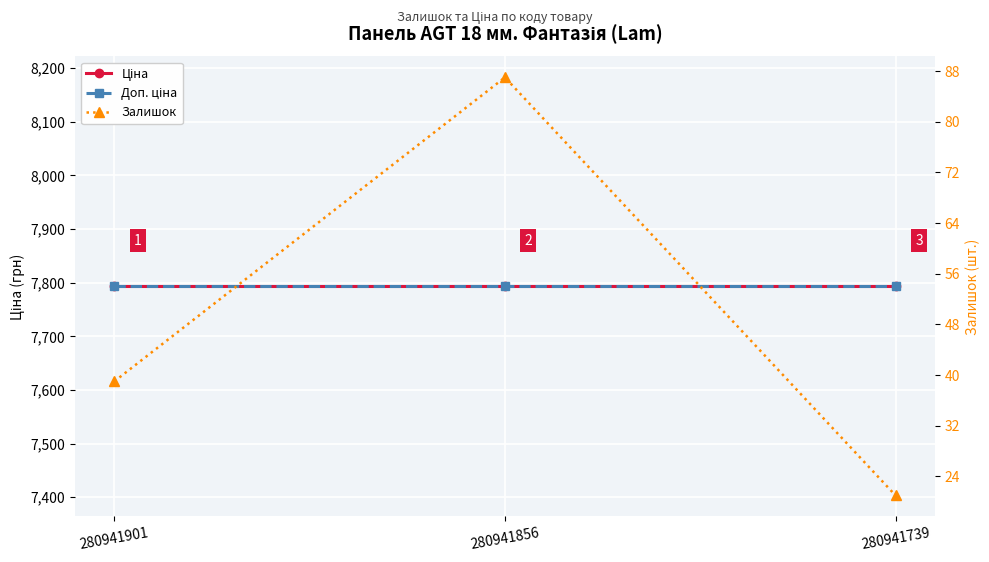

Is it true that Ціна equals 7792.9 at 280941739?

True